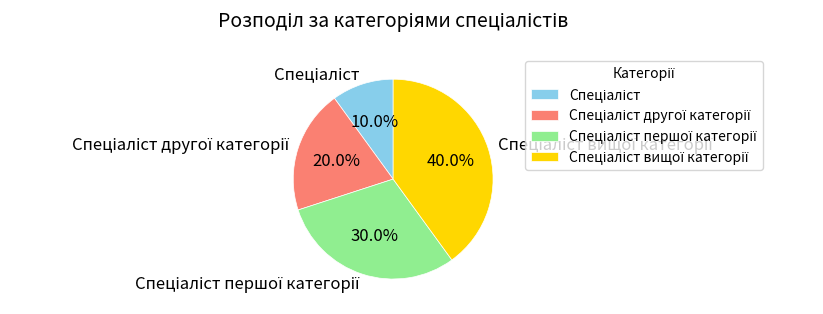

Is there a majority slice in this chart?

No